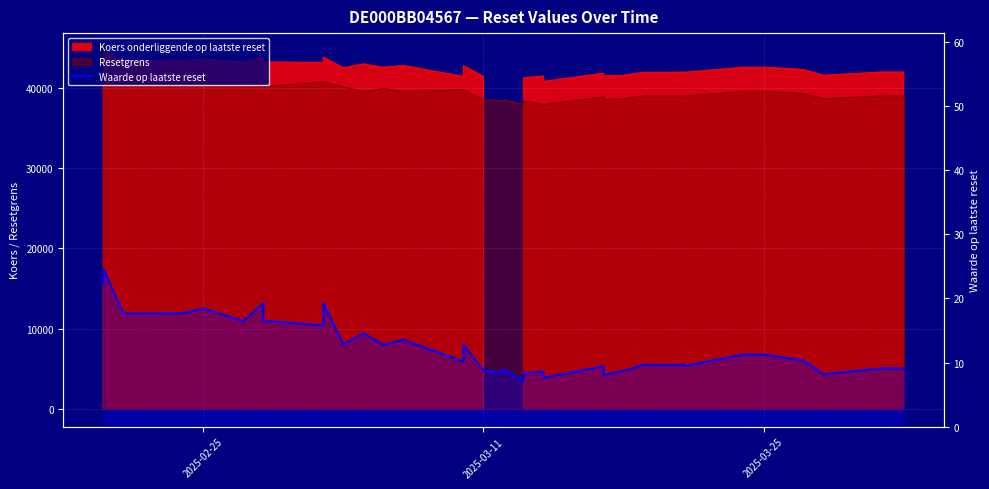

Is it true that the value at 5 is 29.1?

False